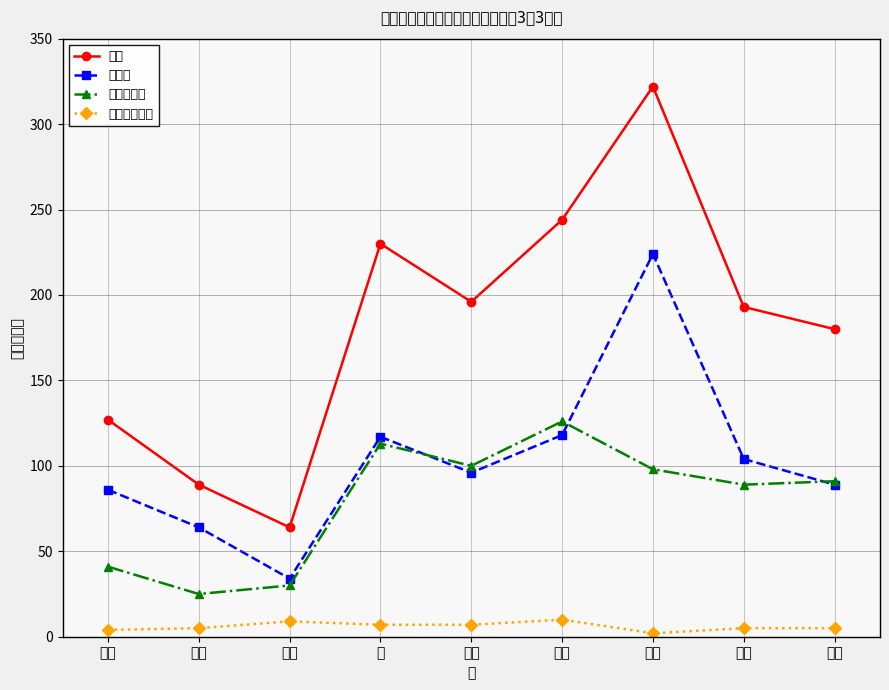

True or false: 携帯型 and 合計 cross at least once.

False